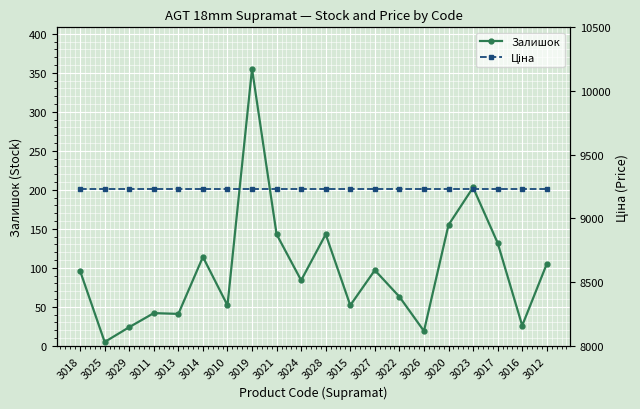

What is the value of the Залишок point at the 10th from the left?

84